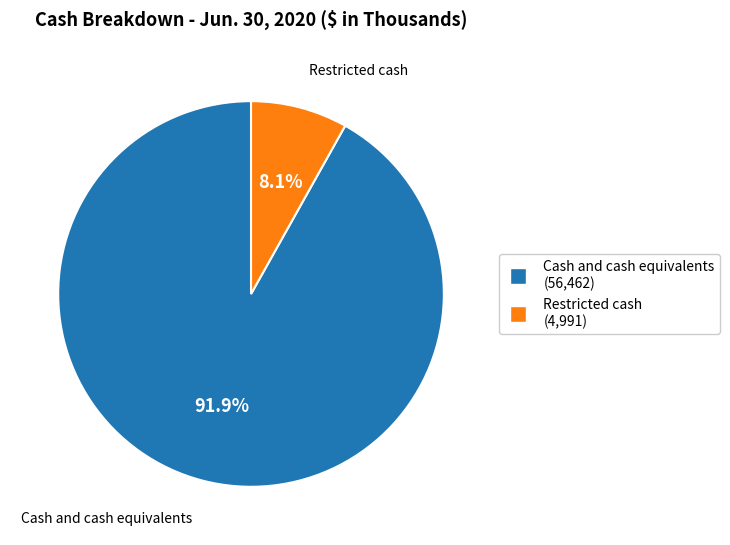

Which slice is the smallest?

Restricted cash